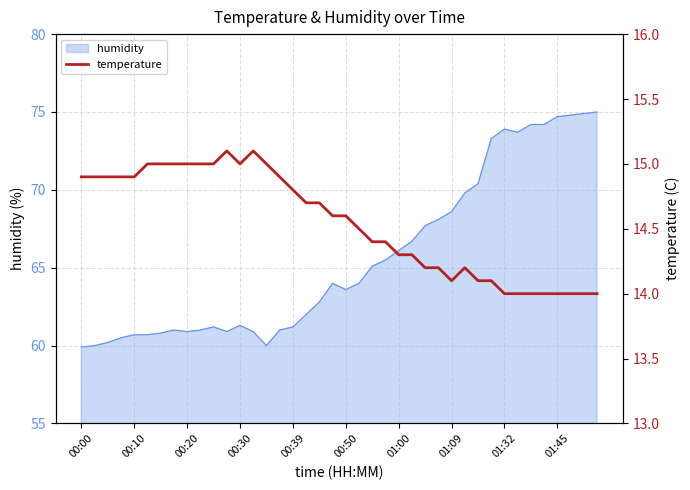

At which category does the data reach its first local peak?

11